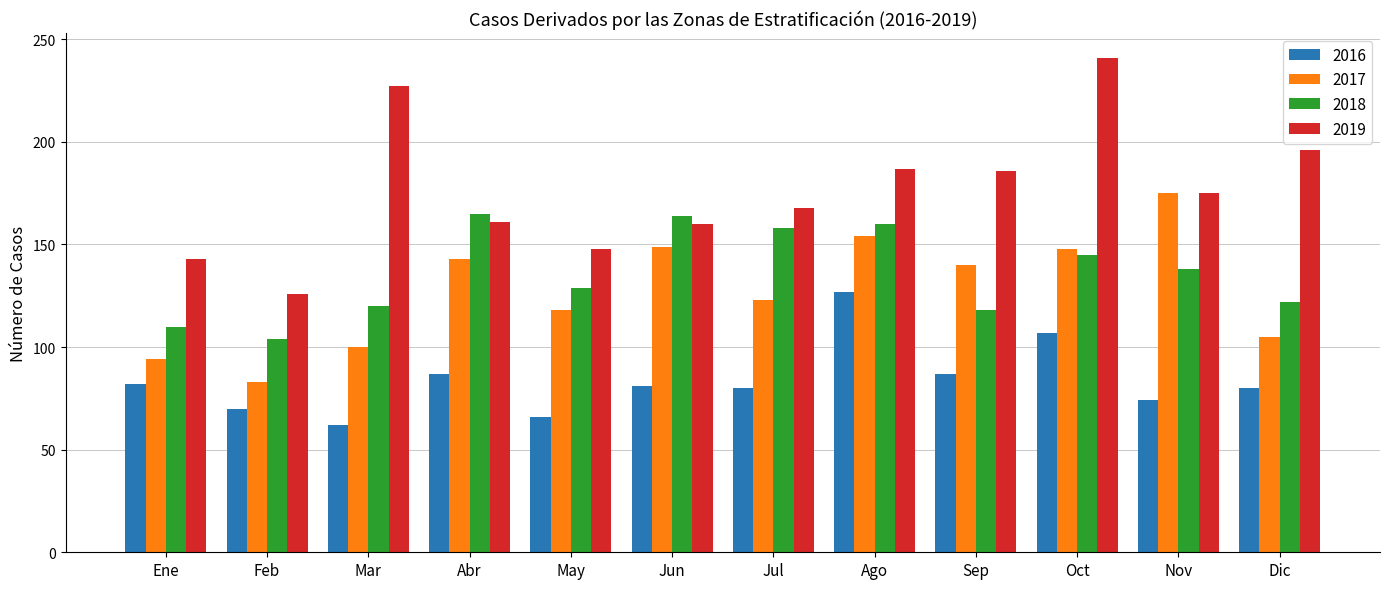

What is the smallest value displayed?

62